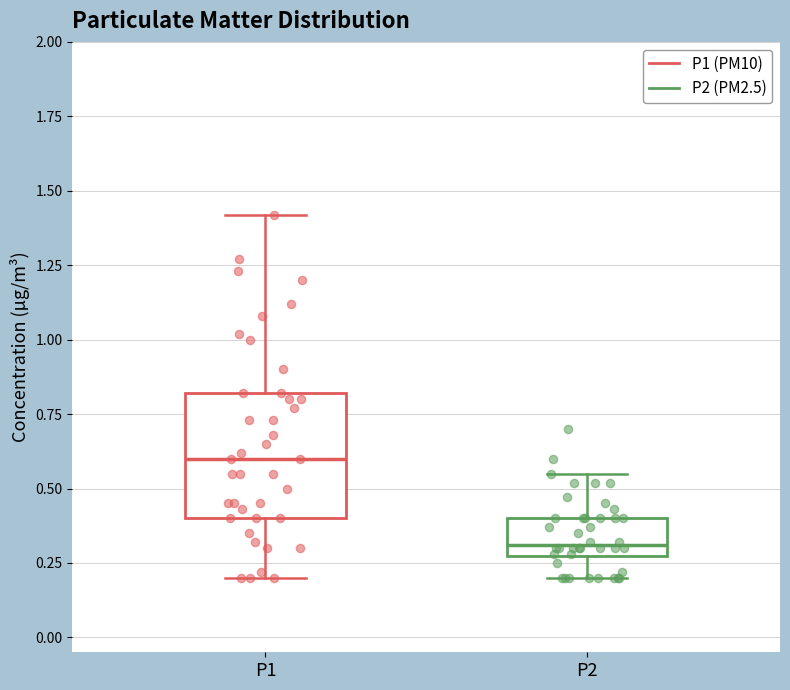

Which box is the tallest, from its lower edge to its upper edge?

P1